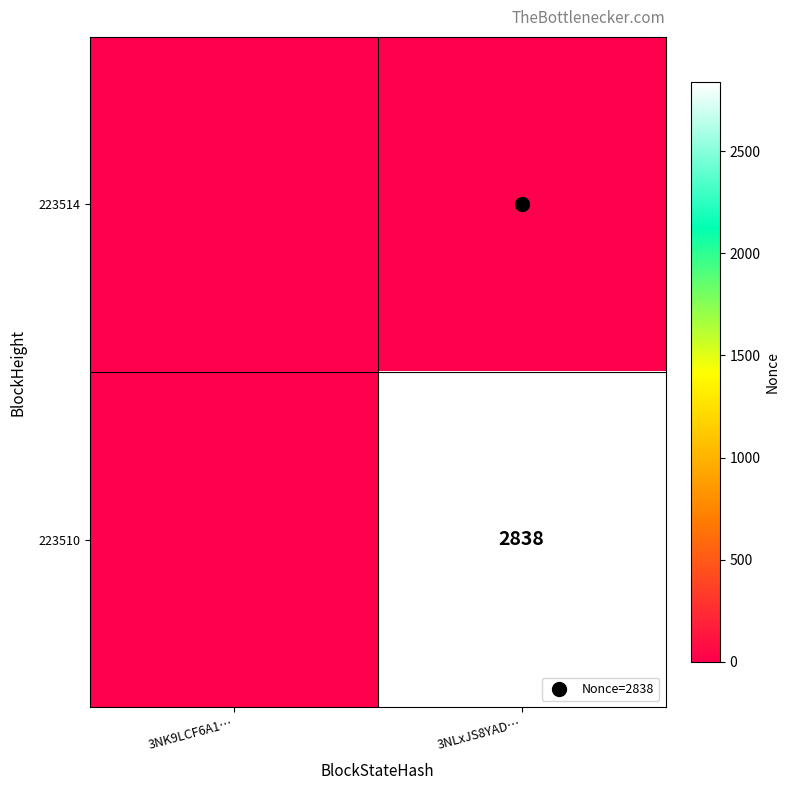

At which category is the sum across all series the highest?

3NLxJS8YAD…